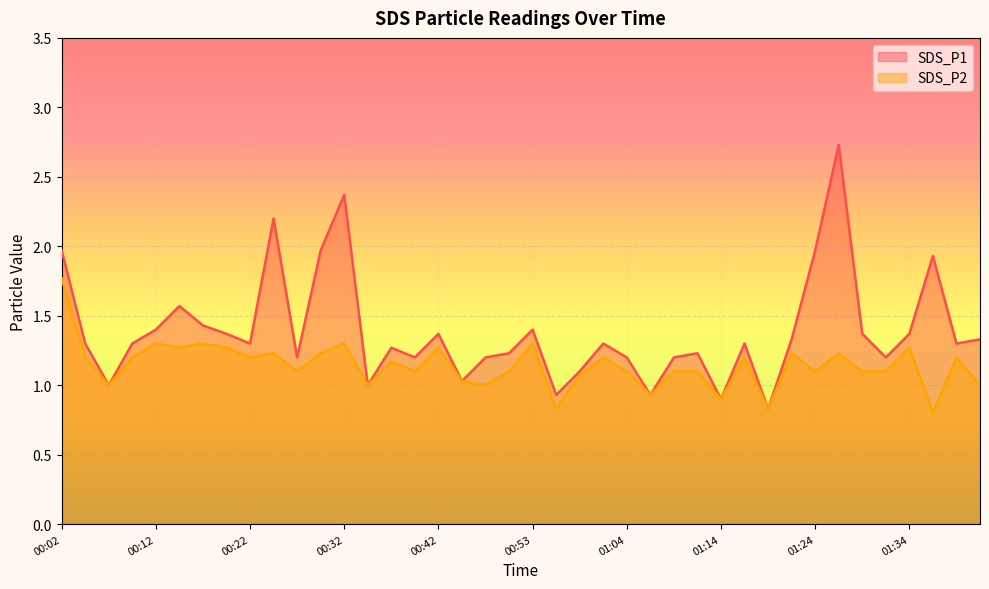

What is the sum of the SDS_P1 values at 00:27 and 01:19?

2.0